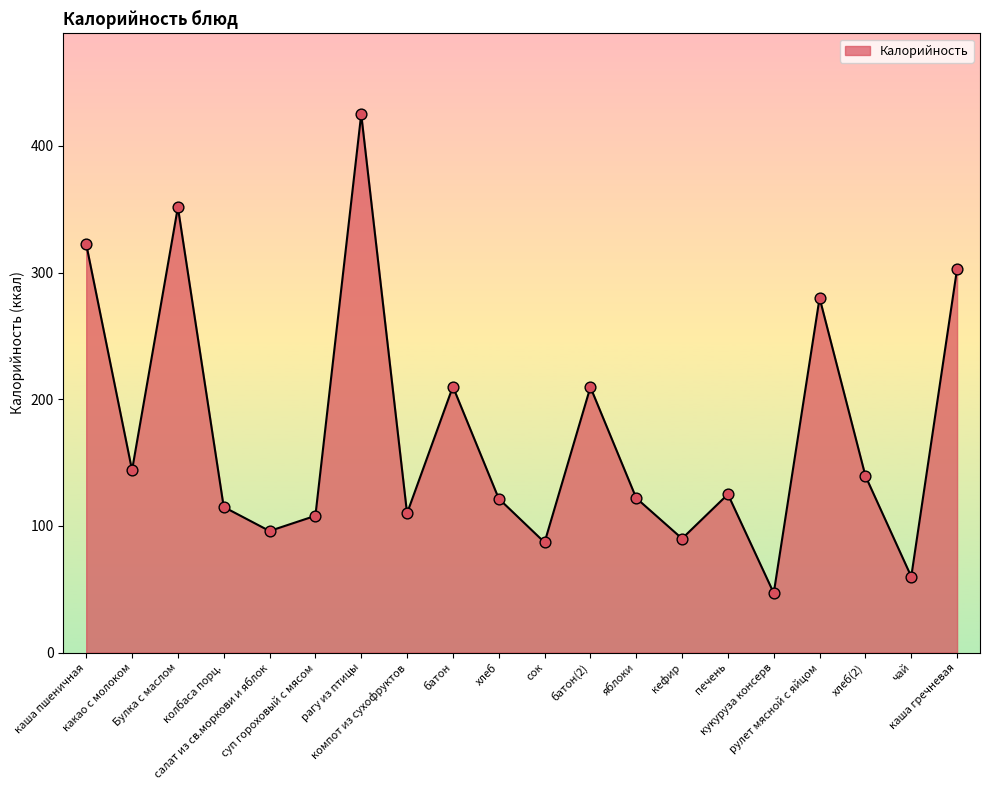

Between хлеб and какао с молоком, which is larger?

какао с молоком